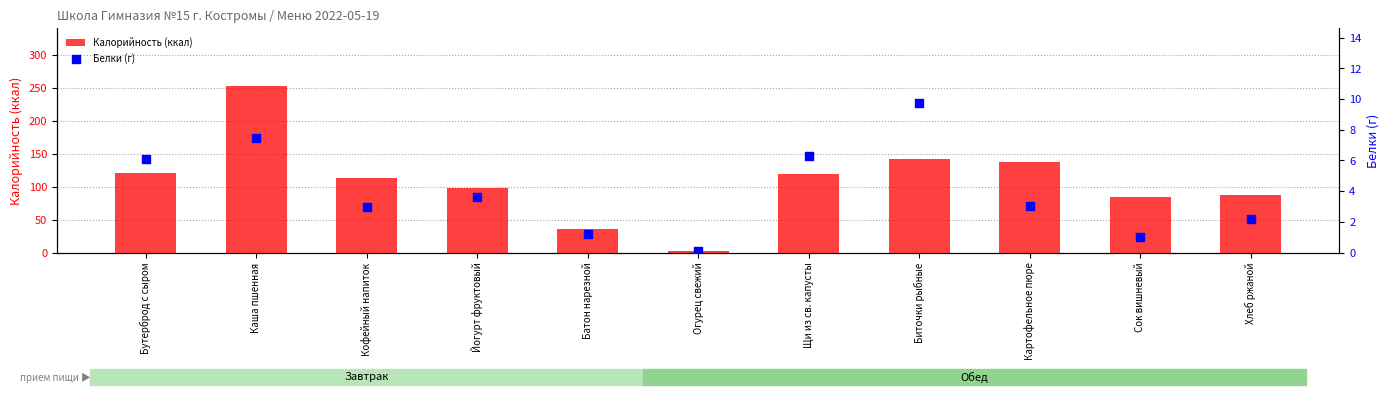

What are all the series names shown in the legend?

Калорийность (ккал), Белки (г)